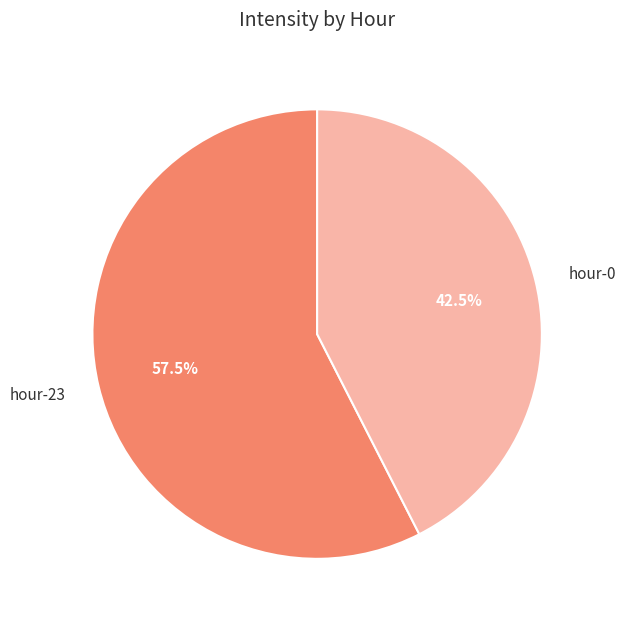

What is the ratio of the value at hour-0 to the value at hour-23?

0.7